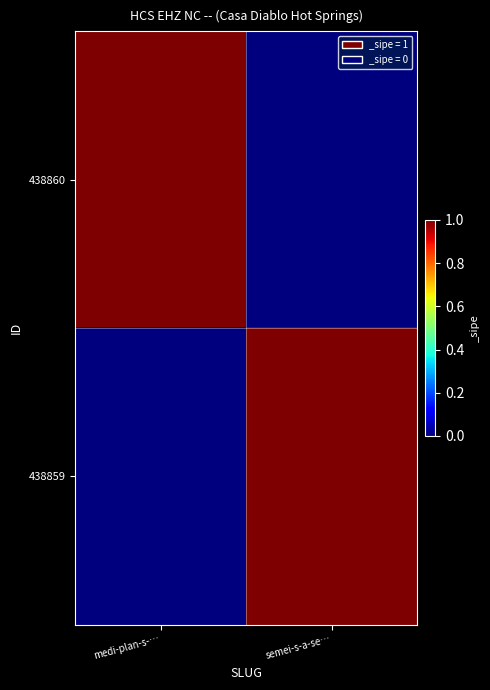

Which series has the largest range (max minus min)?

438860